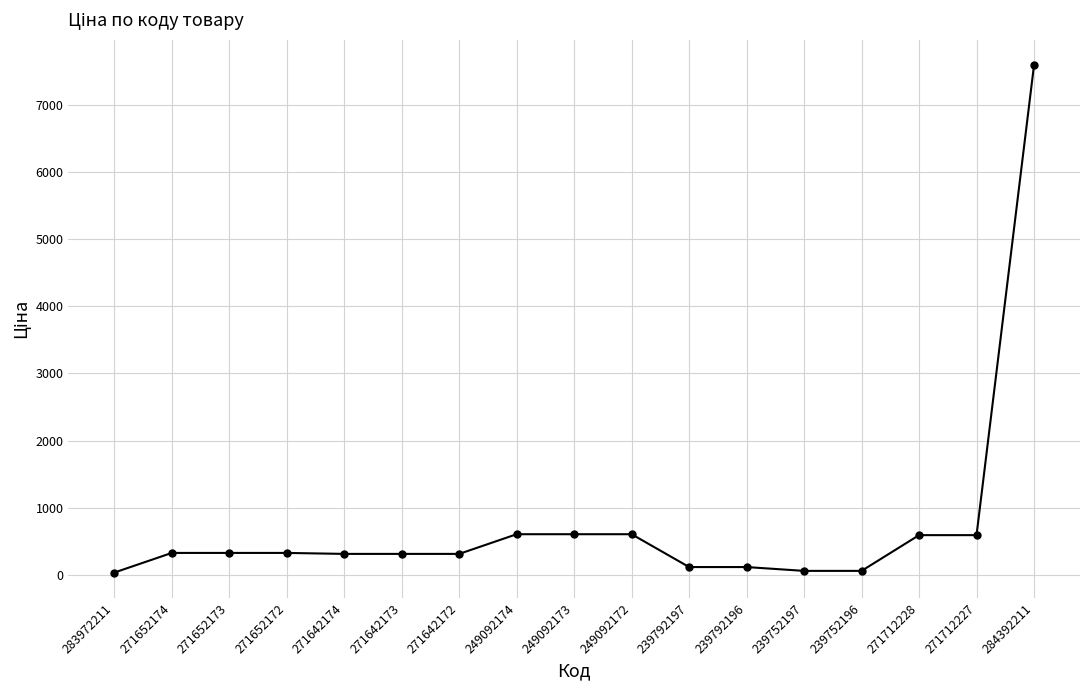

What is the difference between the values at 249092174 and 284392211?

6992.8